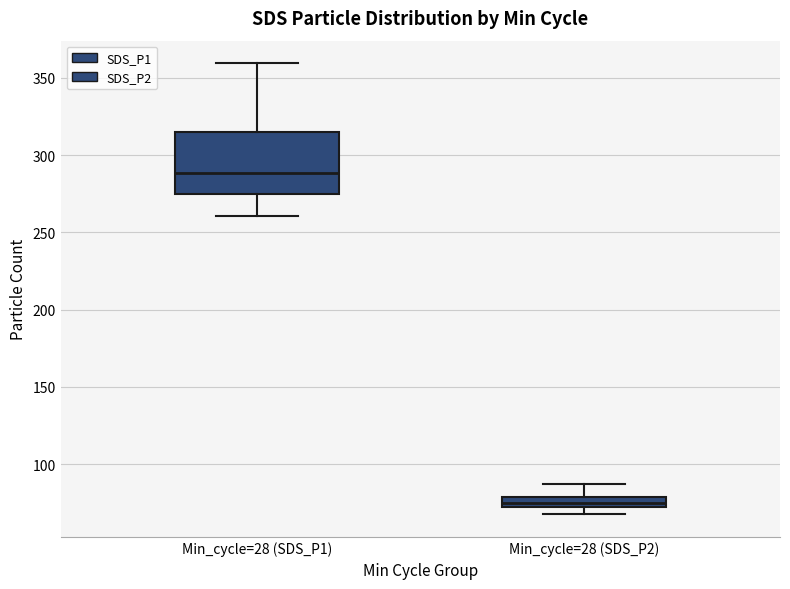

Where does the upper whisker of the box for Min_cycle=28 (SDS_P2) end on the y-axis? The values are not printed on the chart, so give them approximately, as read against the axis.

85